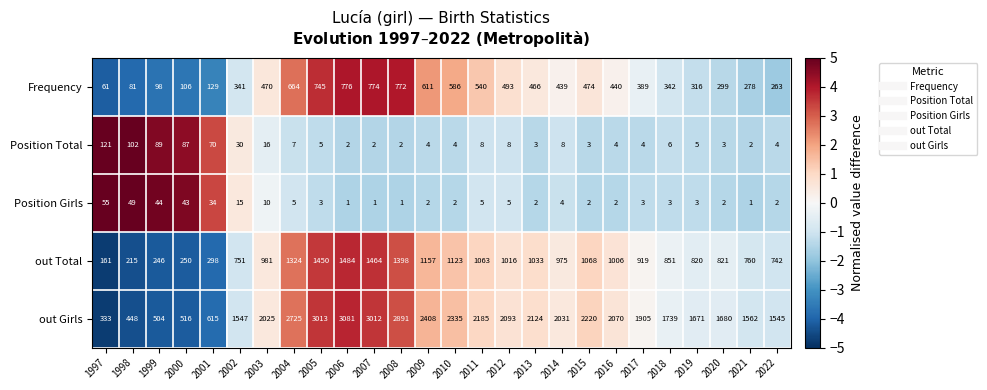

The out Girls series shows 787 at 1999. True or false?

False